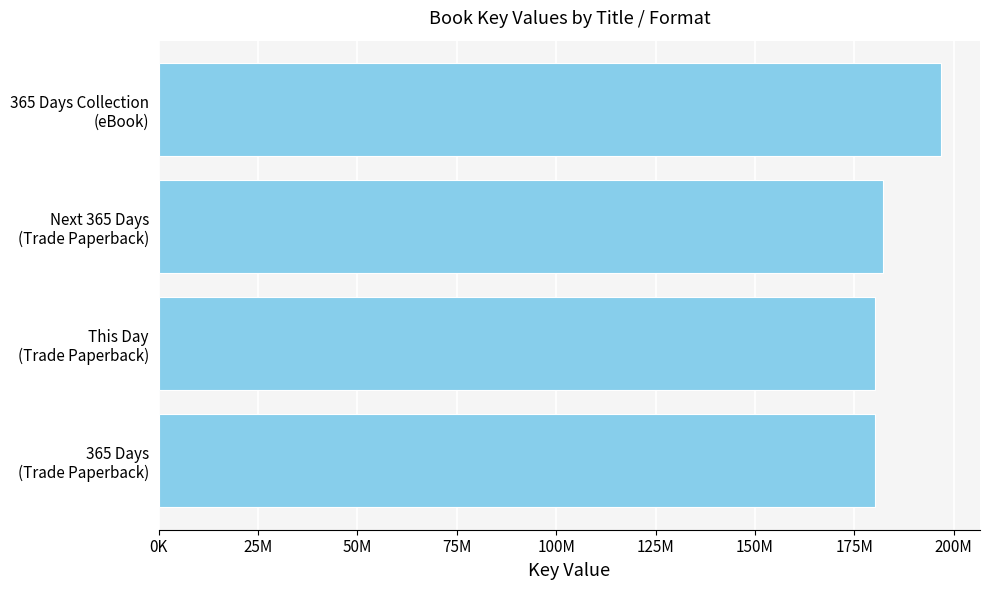

Does the chart contain any negative values?

No